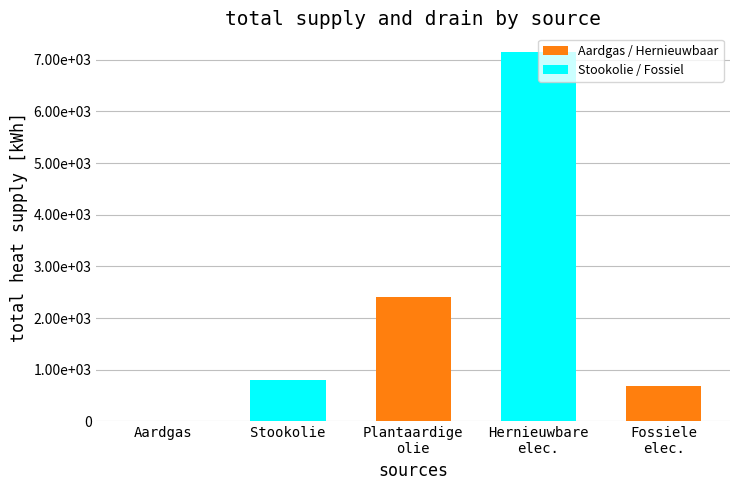

At how many categories does at least one series exceed 4555?

1